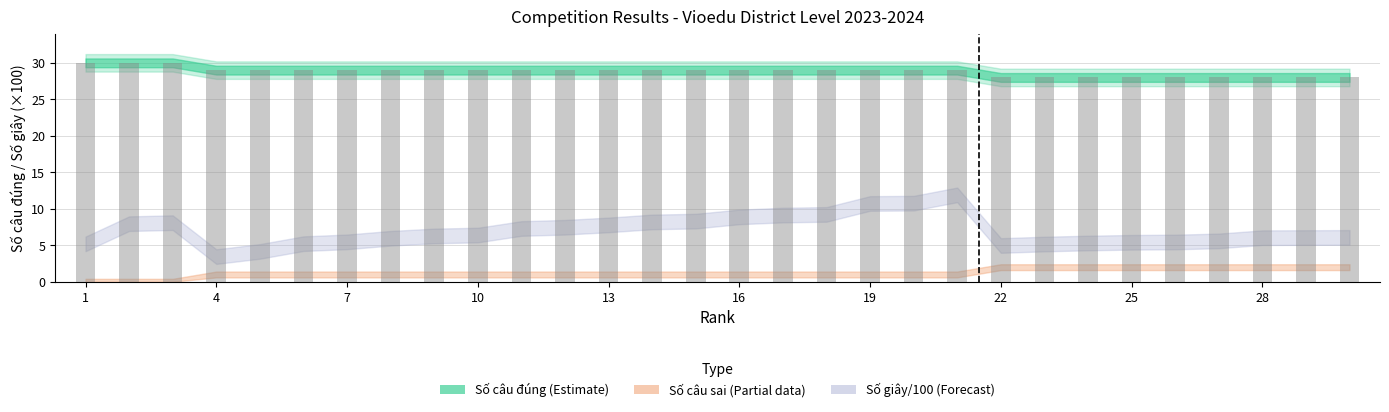

What is the average value?

29